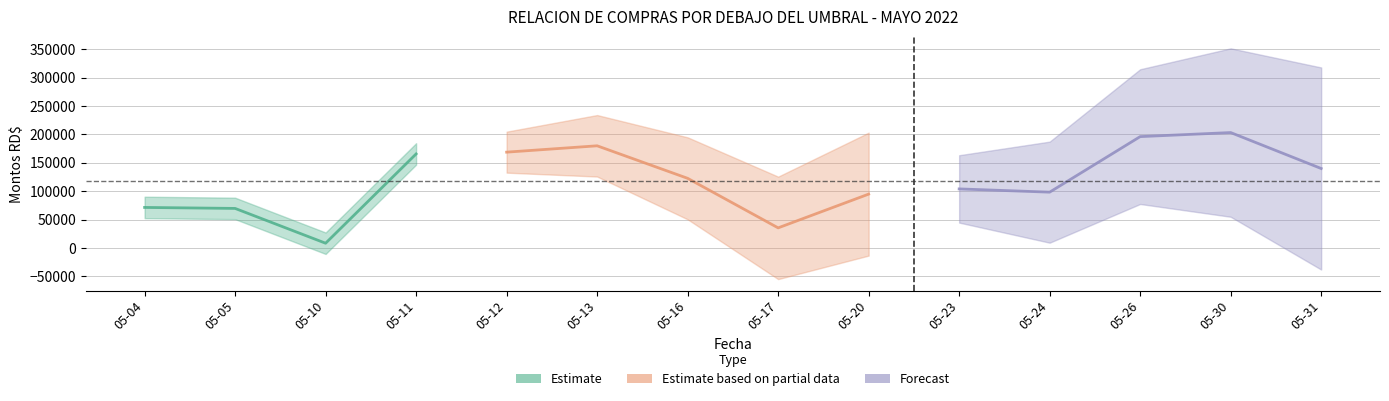

True or false: the data shows 165672 at 2022-05-11.

True